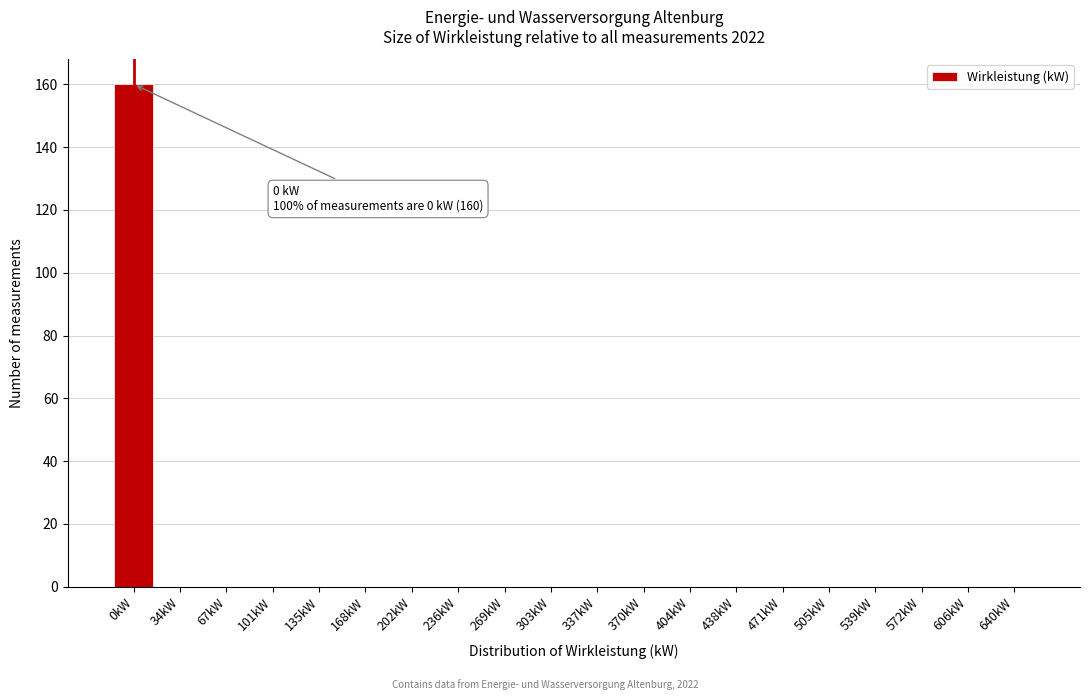

Reading left to right, extract all data points from this chart.

0kW=160	34kW=0	67kW=0	101kW=0	135kW=0	168kW=0	202kW=0	236kW=0	269kW=0	303kW=0	337kW=0	370kW=0	404kW=0	438kW=0	471kW=0	505kW=0	539kW=0	572kW=0	606kW=0	640kW=0